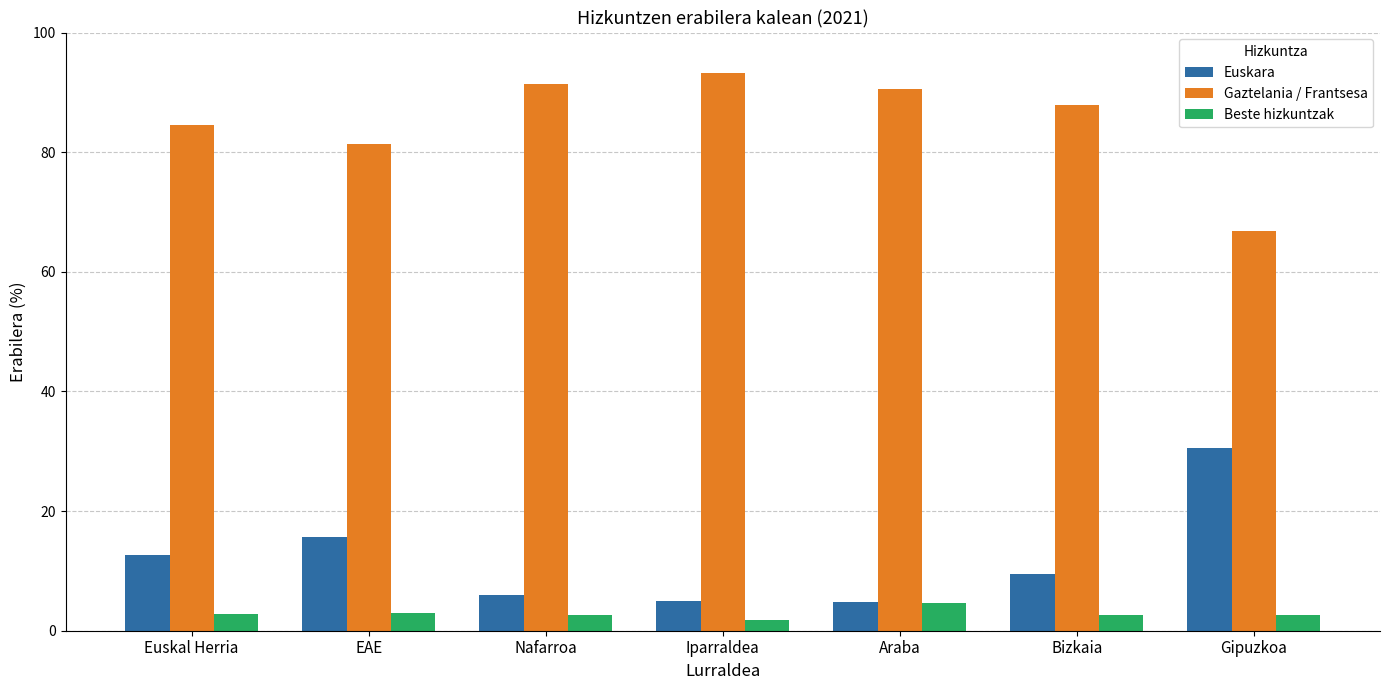

Count the number of data series in this chart.

3